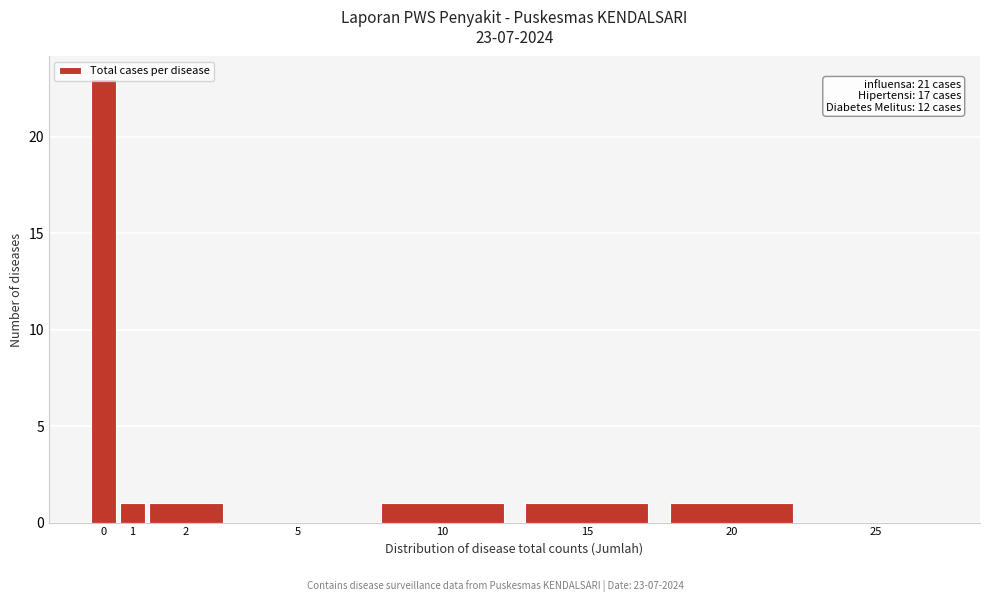

The value at 25 is -7. True or false?

False